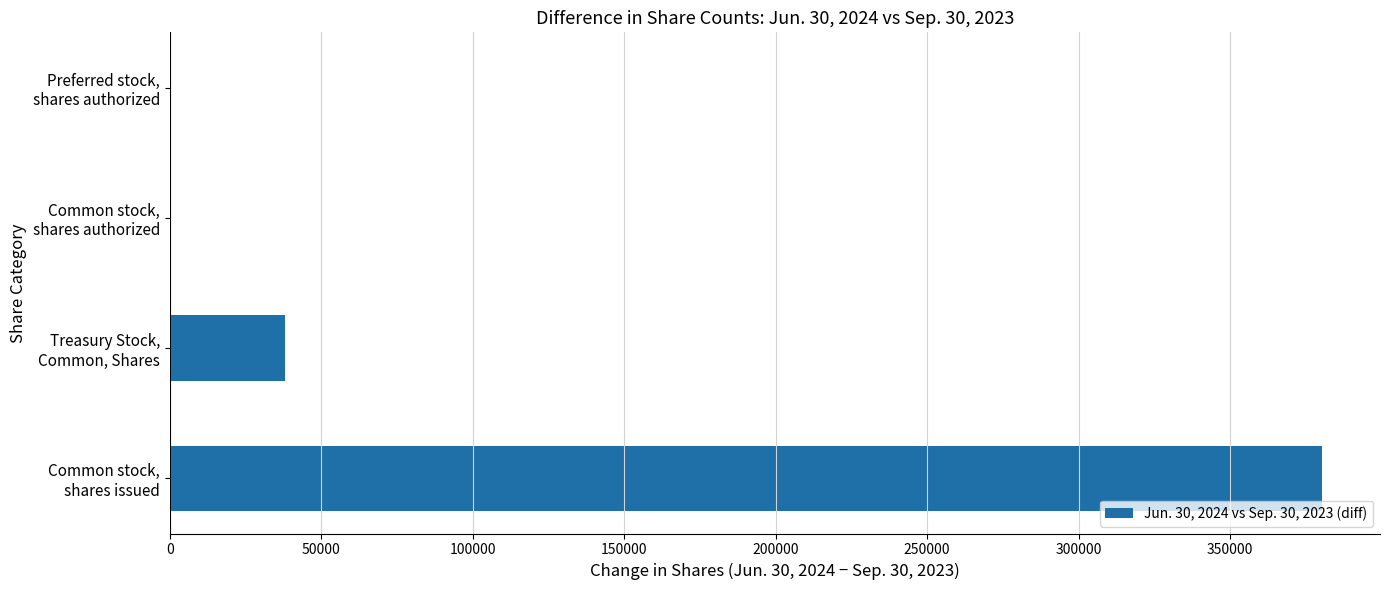

What is the maximum value shown in the chart?

380435